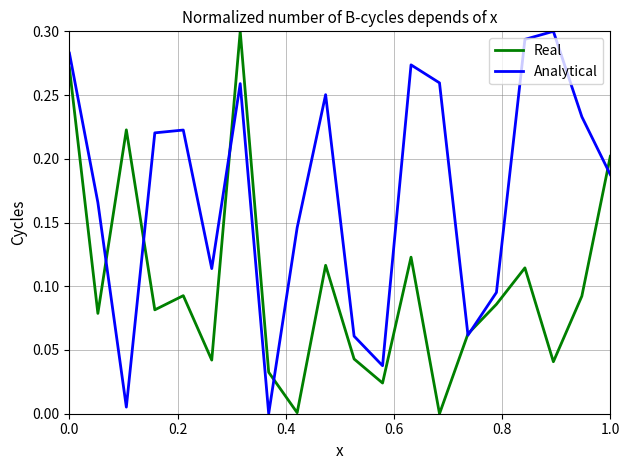

Rank the series by their average value, from highest to lowest.

Analytical, Real